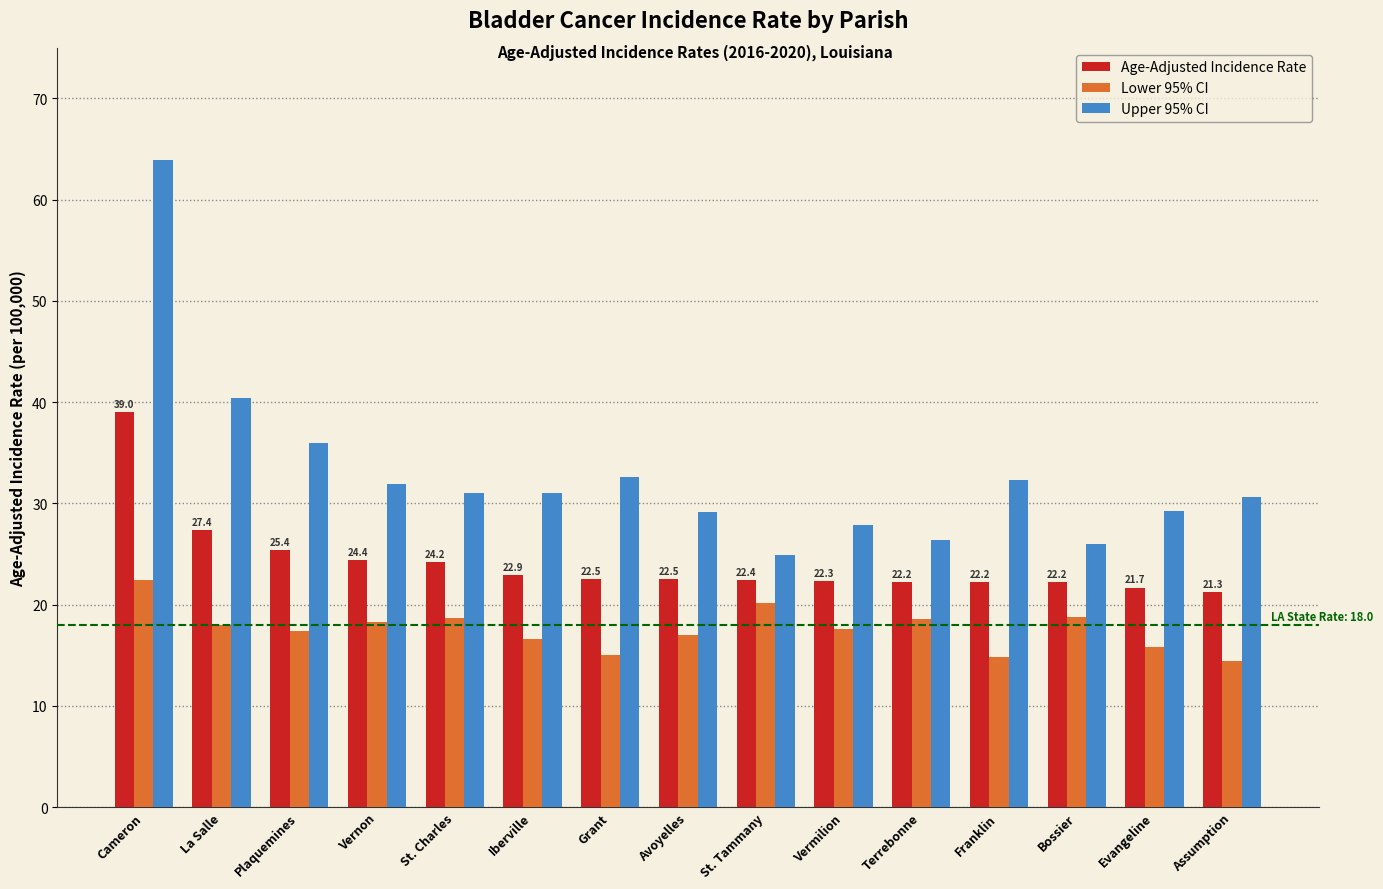

At Grant, list the series in order from smallest to largest.

Lower 95% CI, Age-Adjusted Incidence Rate, Upper 95% CI